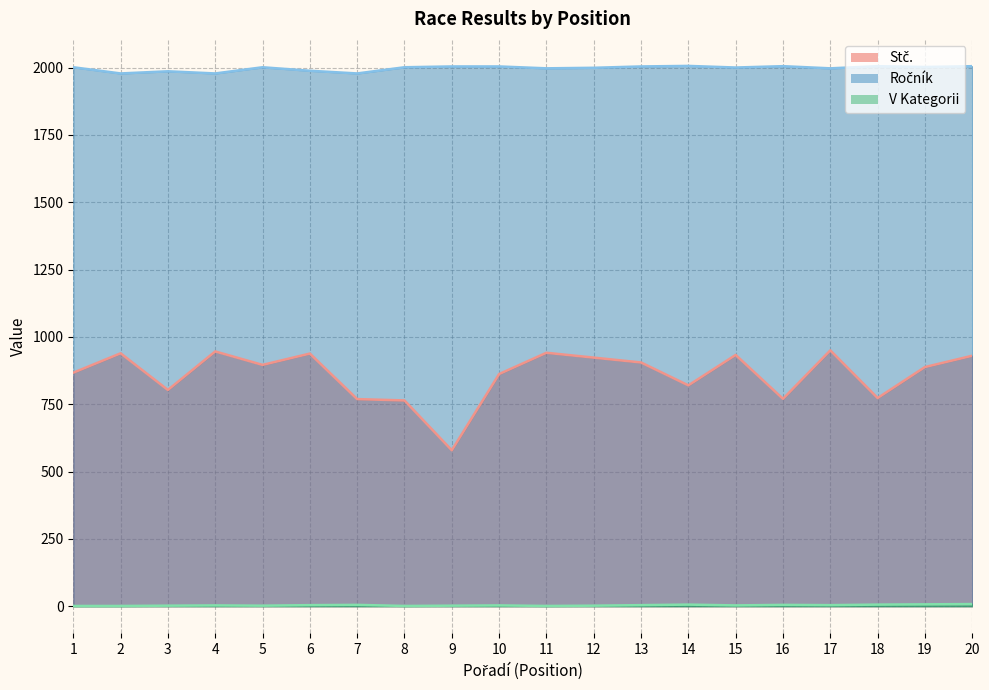

What is the value of the V Kategorii point at the 18th from the left?

6